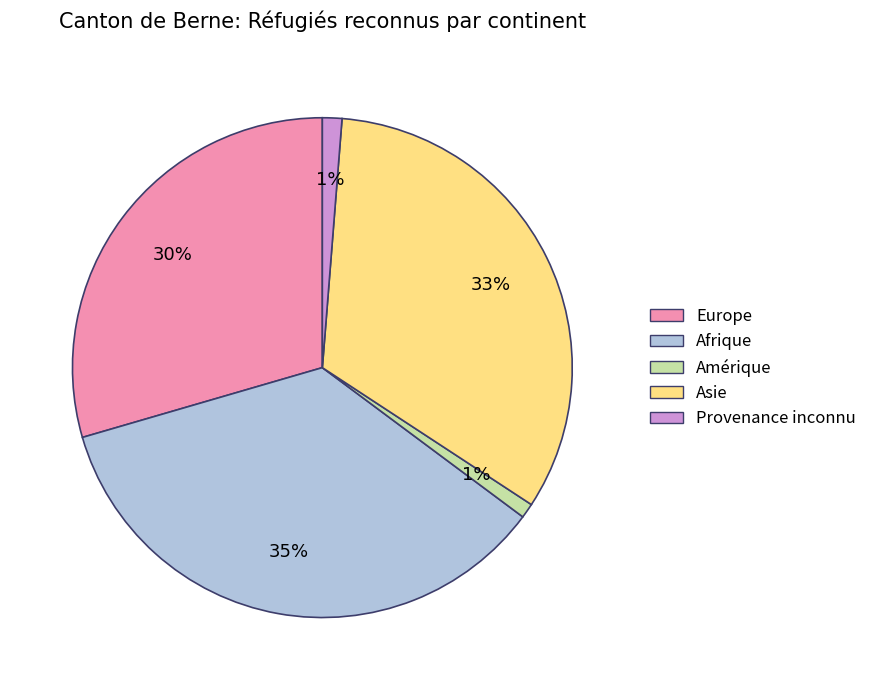

To the nearest percent, what is the average slice percentage?

20%